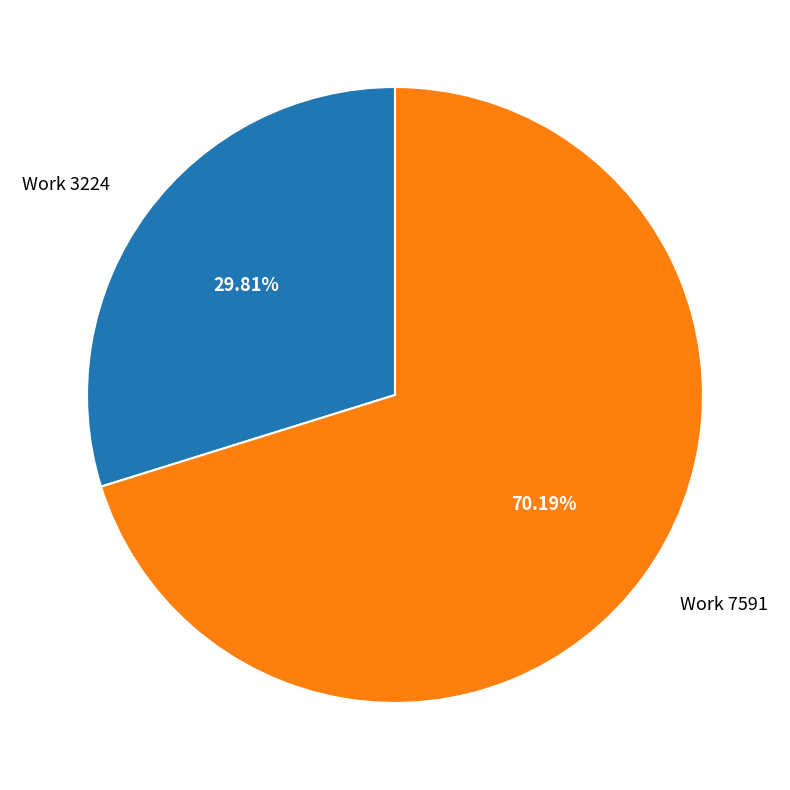

Count the number of slices in the pie.

2